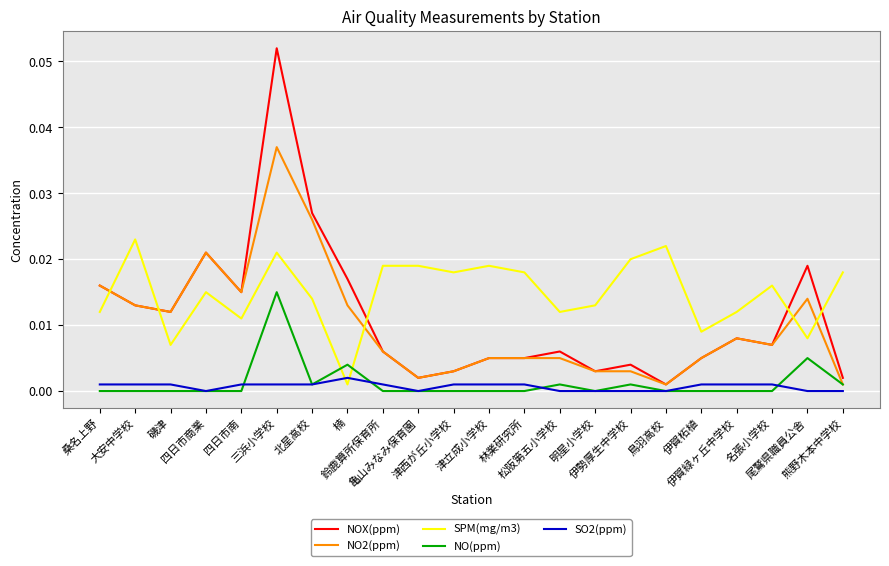

True or false: NO2(ppm) and SPM(mg/m3) cross at least once.

True